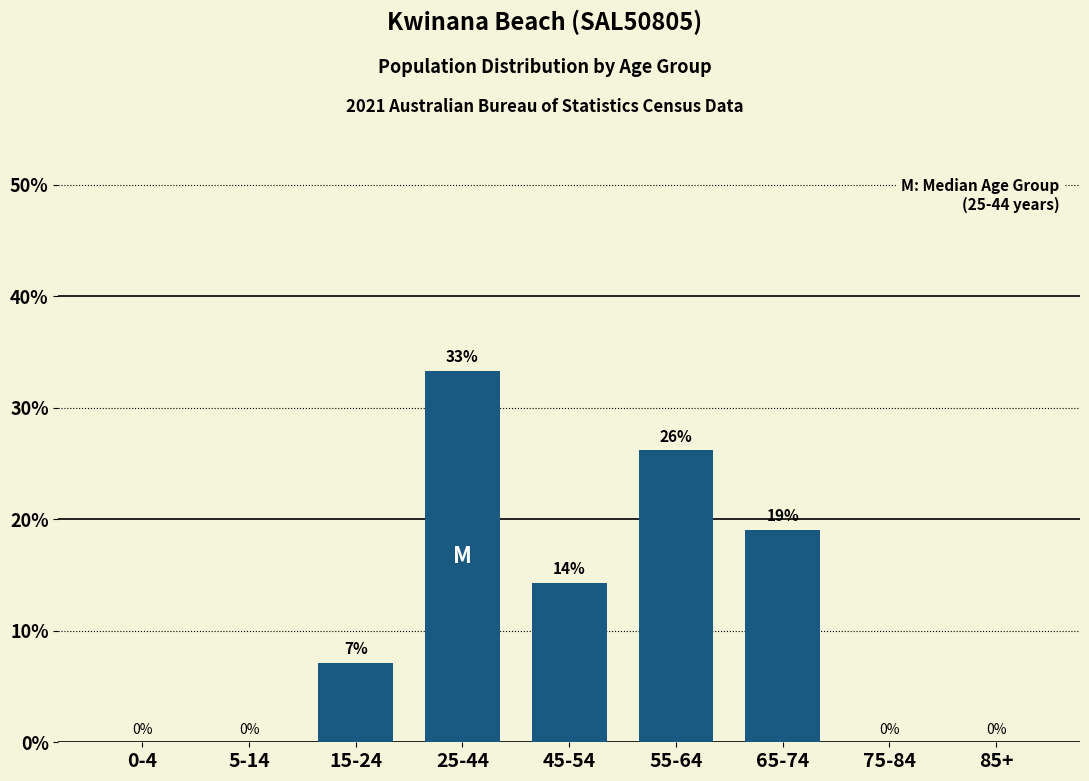

Which has a higher value, 65-74 or 85+?

65-74